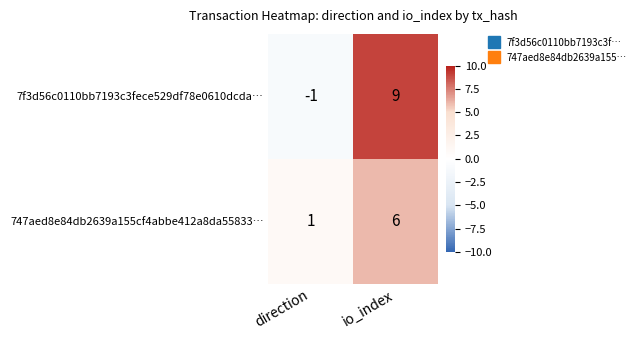

List the series in order of their overall mean, lowest first.

747aed8e84db2639a155cf4abbe412a8da55833…, 7f3d56c0110bb7193c3fece529df78e0610dcda…